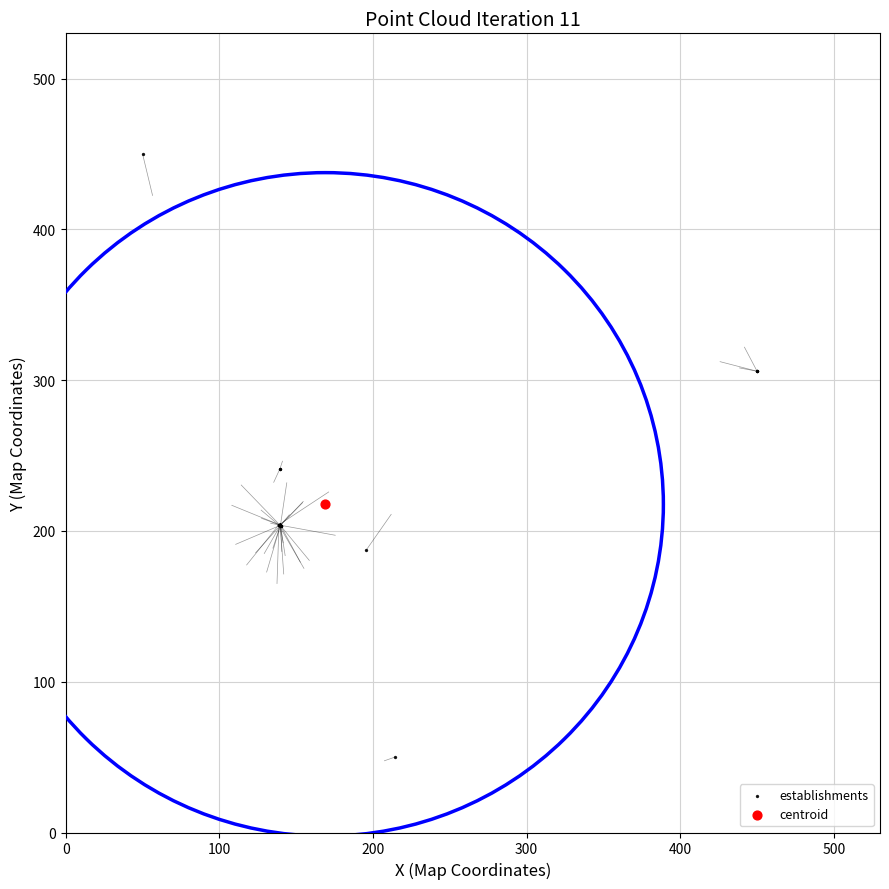

What are all the series names shown in the legend?

establishments, centroid